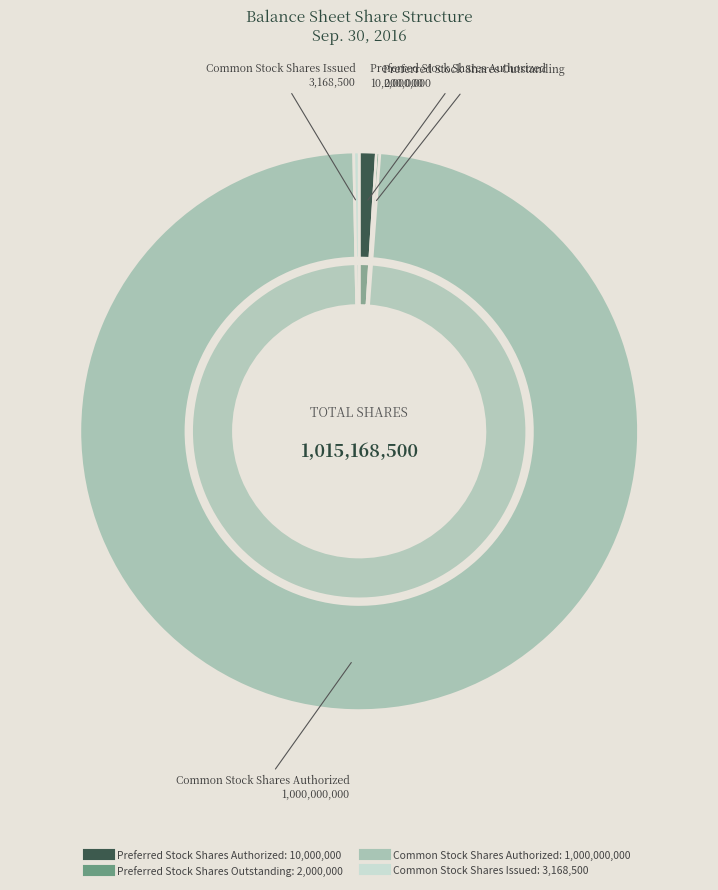

Between Common Stock Shares Authorized and Preferred Stock Shares Outstanding, which is larger?

Common Stock Shares Authorized